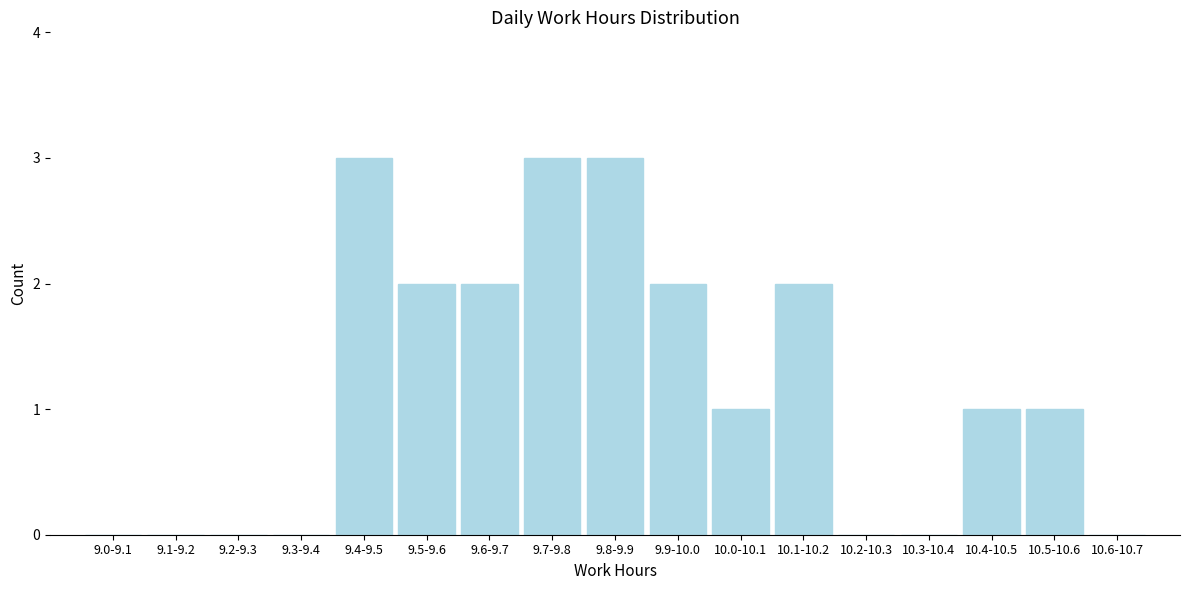

Reading left to right, what are all the values shown in this chart?

9.0-9.1=0	9.1-9.2=0	9.2-9.3=0	9.3-9.4=0	9.4-9.5=3	9.5-9.6=2	9.6-9.7=2	9.7-9.8=3	9.8-9.9=3	9.9-10.0=2	10.0-10.1=1	10.1-10.2=2	10.2-10.3=0	10.3-10.4=0	10.4-10.5=1	10.5-10.6=1	10.6-10.7=0